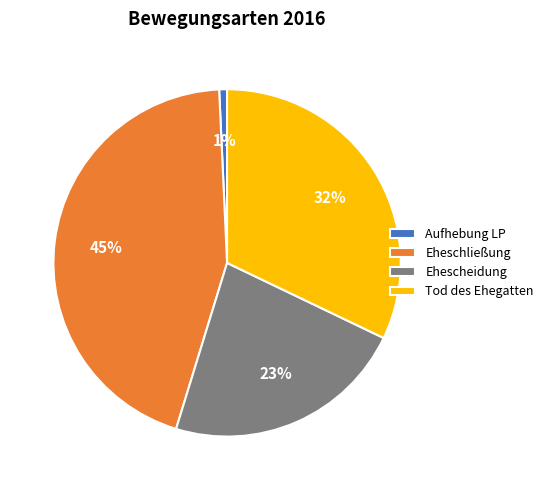

Is the sum of Tod des Ehegatten and Ehescheidung greater than half?

Yes